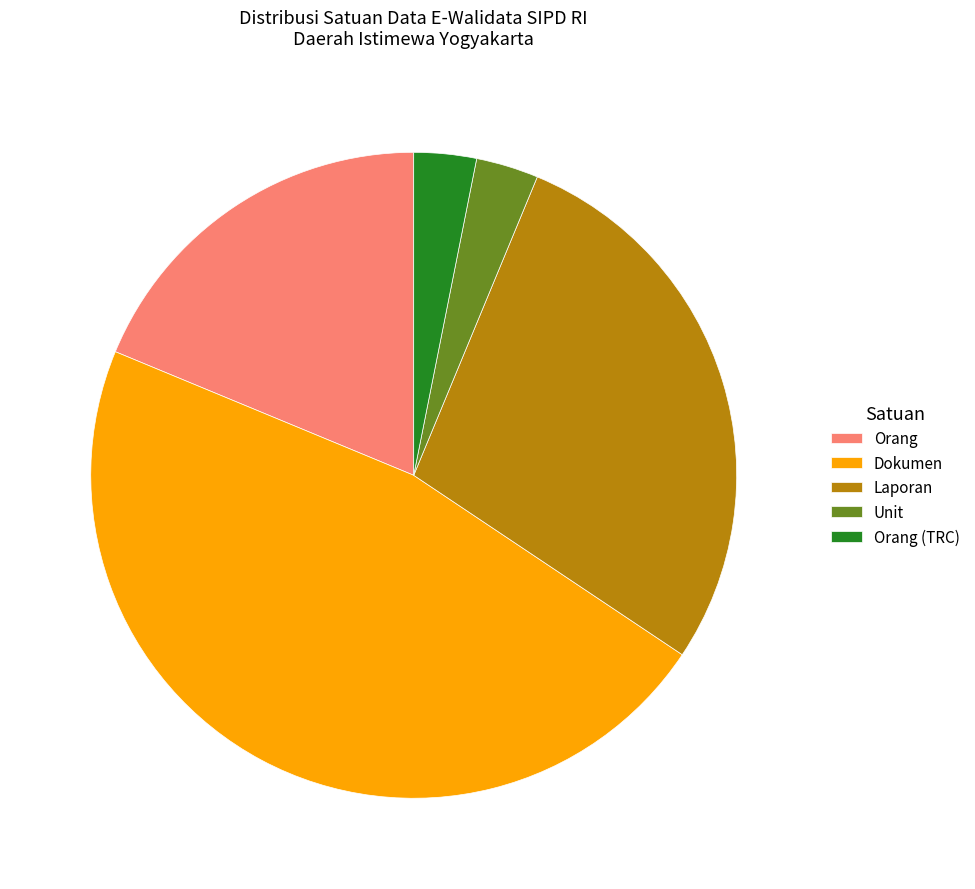

What is the largest slice in the pie chart?

Dokumen